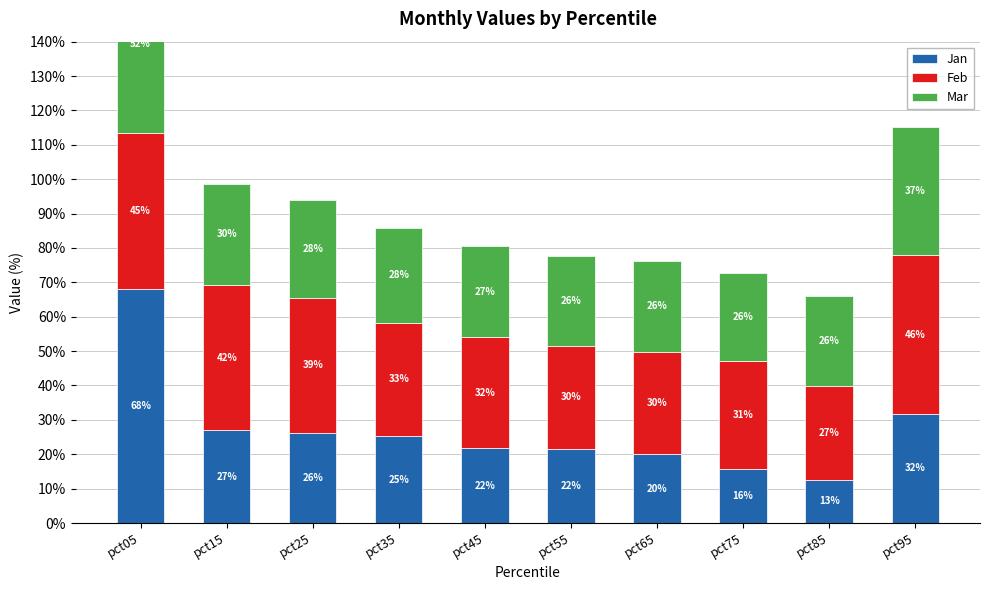

Which series has the widest spread of values?

Jan